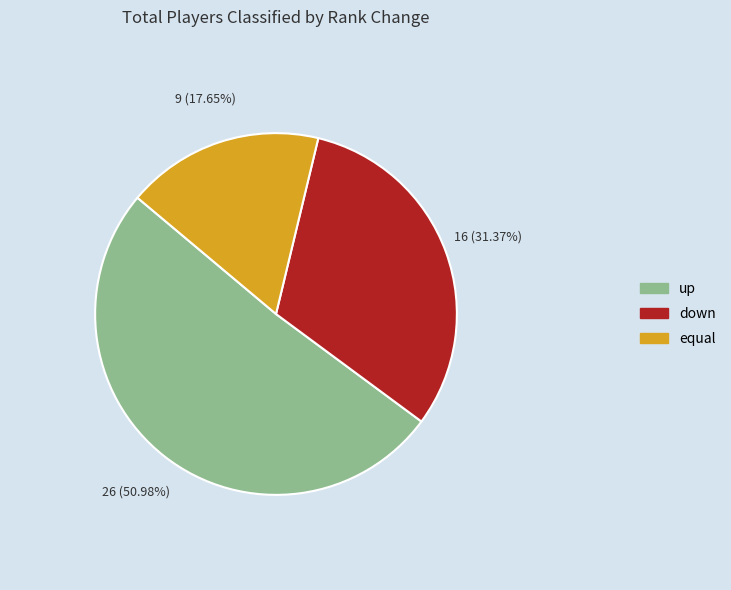

Is it true that down is 39% of the pie?

False